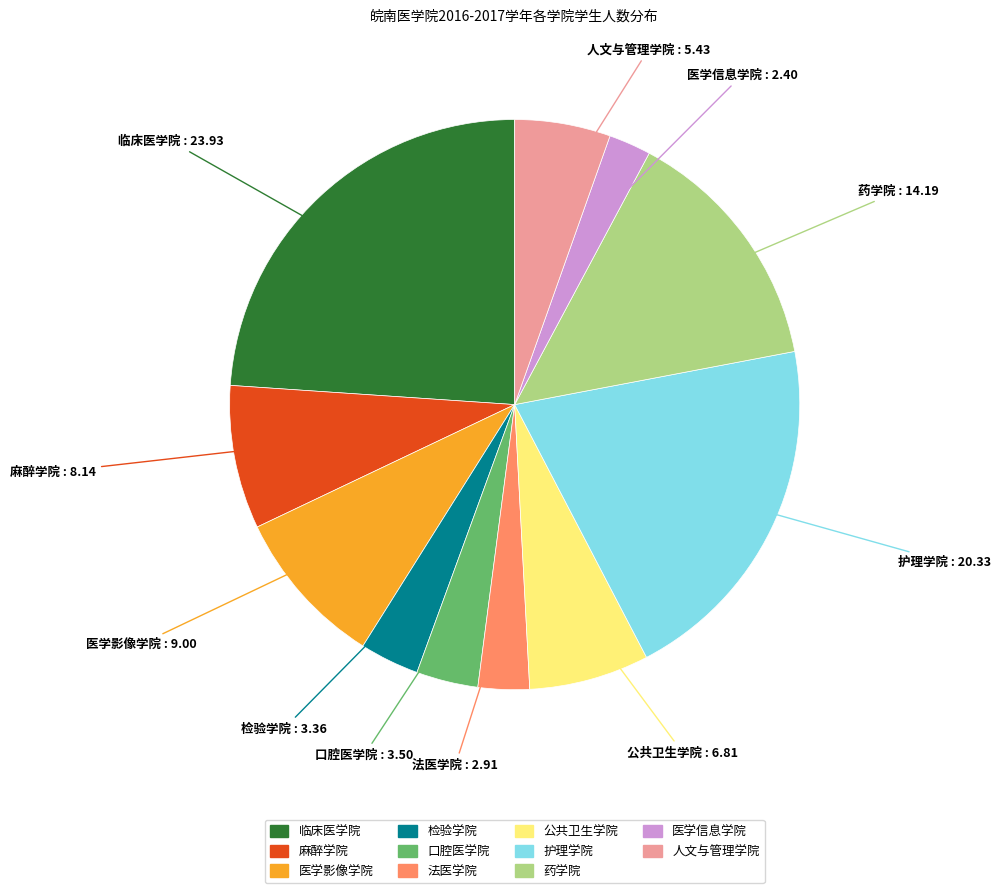

Approximately how many times larger is the value at 临床医学院 compared to 口腔医学院?

6.8